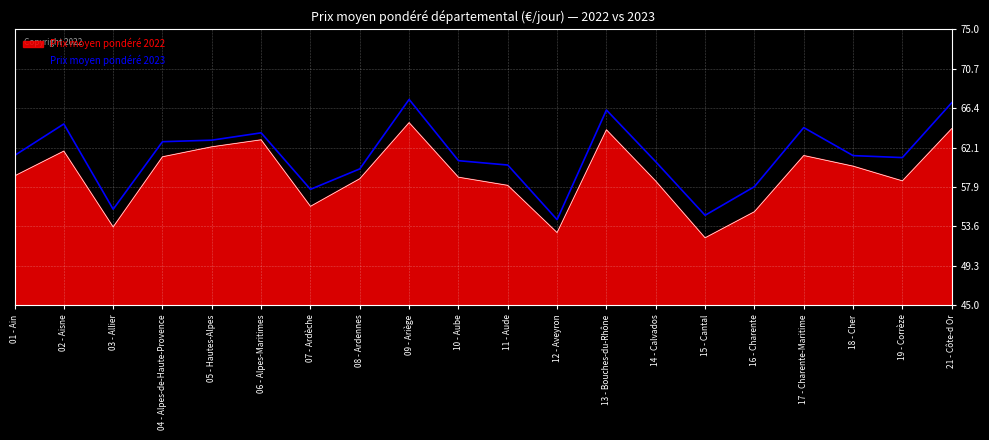

Reading left to right, transcribe all the data shown in this chart.

Prix moyen pondéré 2022: 01 - Ain=59.1	02 - Aisne=61.8	03 - Allier=53.5	04 - Alpes-de-Haute-Provence=61.1	05 - Hautes-Alpes=62.2	06 - Alpes-Maritimes=63.0	07 - Ardèche=55.8	08 - Ardennes=58.8	09 - Ariège=64.9	10 - Aube=58.9	11 - Aude=58.0	12 - Aveyron=52.9	13 - Bouches-du-Rhône=64.1	14 - Calvados=58.5	15 - Cantal=52.3	16 - Charente=55.2	17 - Charente-Maritime=61.3	18 - Cher=60.1	19 - Corrèze=58.5	21 - Côte-d Or=64.2
Prix moyen pondéré 2023: 01 - Ain=61.3	02 - Aisne=64.7	03 - Allier=55.4	04 - Alpes-de-Haute-Provence=62.8	05 - Hautes-Alpes=62.9	06 - Alpes-Maritimes=63.7	07 - Ardèche=57.6	08 - Ardennes=59.8	09 - Ariège=67.4	10 - Aube=60.7	11 - Aude=60.2	12 - Aveyron=54.3	13 - Bouches-du-Rhône=66.2	14 - Calvados=60.6	15 - Cantal=54.8	16 - Charente=57.9	17 - Charente-Maritime=64.3	18 - Cher=61.3	19 - Corrèze=61.1	21 - Côte-d Or=67.0